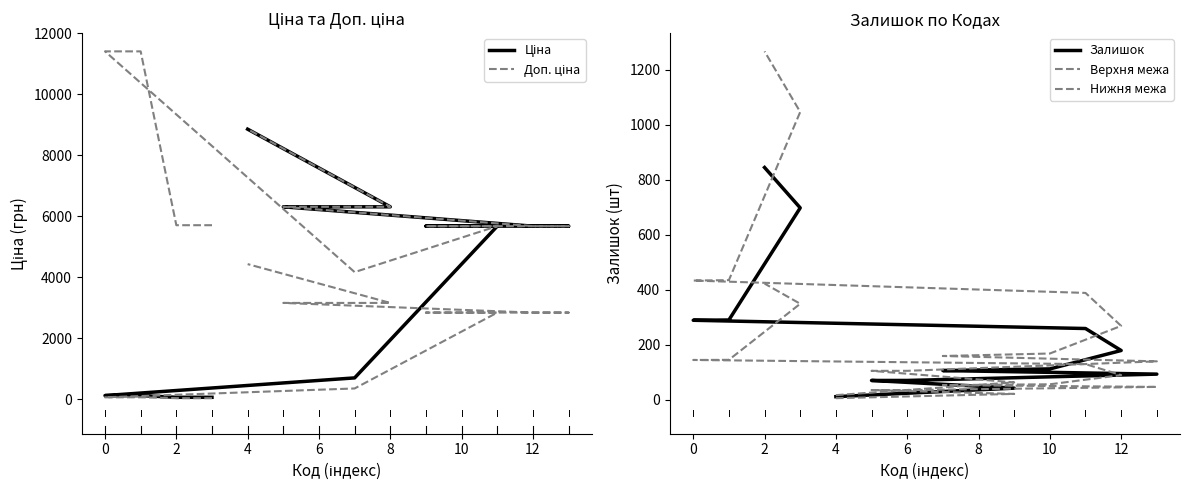

Does the chart display data point markers on the line(s)?

No